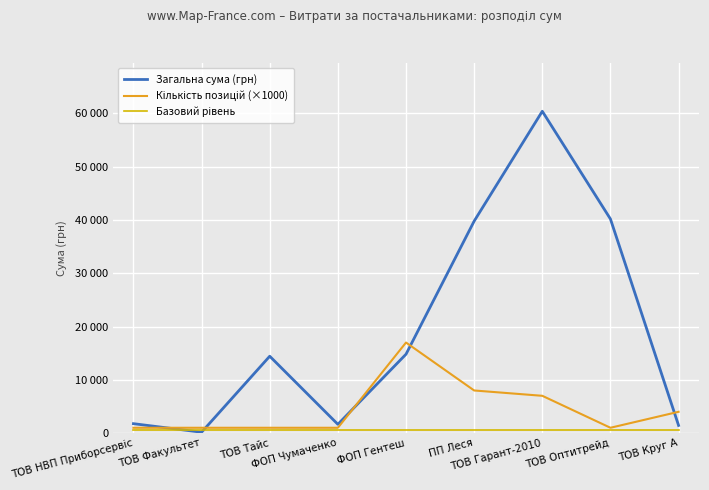

What is the label of the 8th point from the left?

ТОВ Оптитрейд